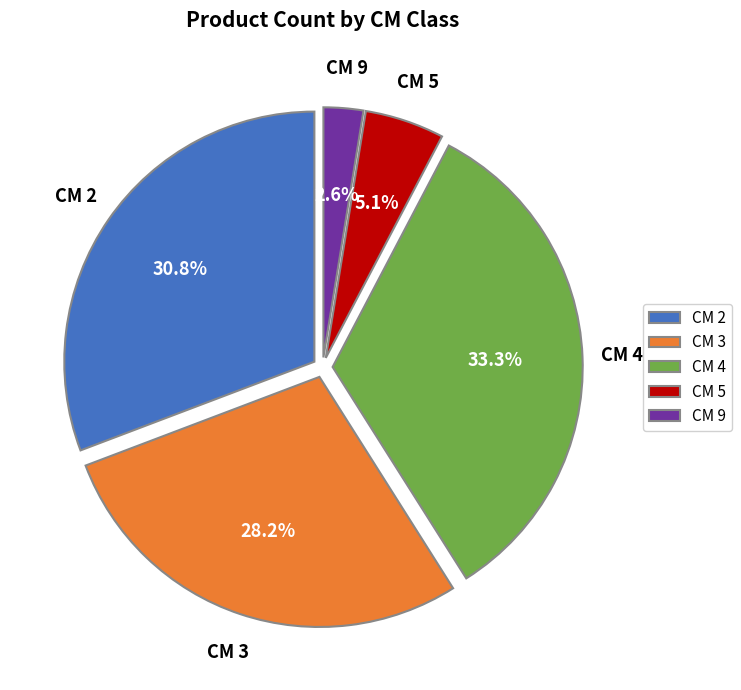

Which slice is the smallest?

CM 9